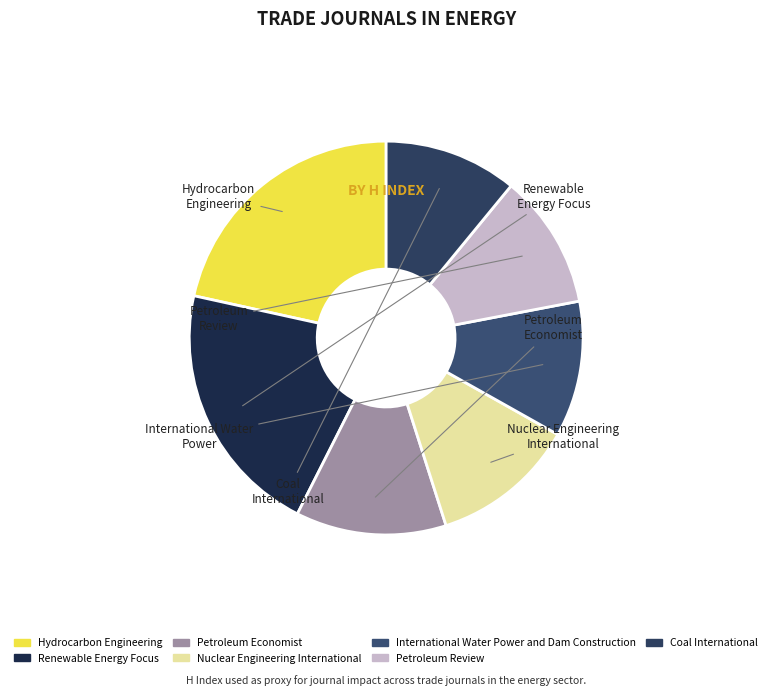

How many segments does this pie chart have?

7